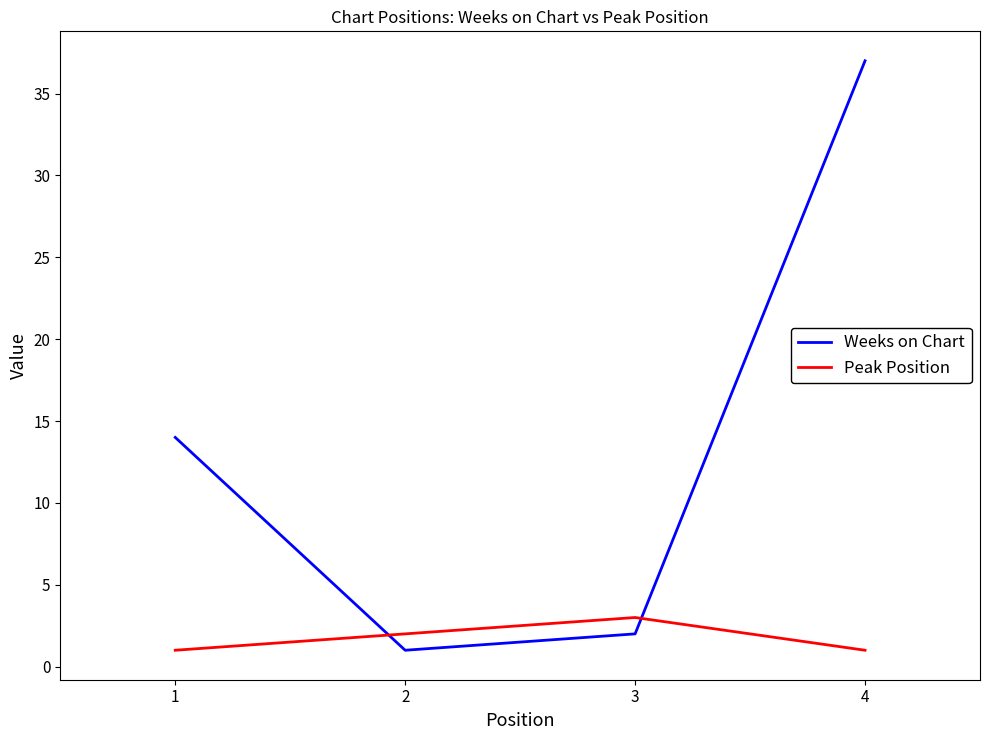

Reading left to right, what are all the values shown in this chart?

Weeks on Chart: 1=14	2=1	3=2	4=37
Peak Position: 1=1	2=2	3=3	4=1